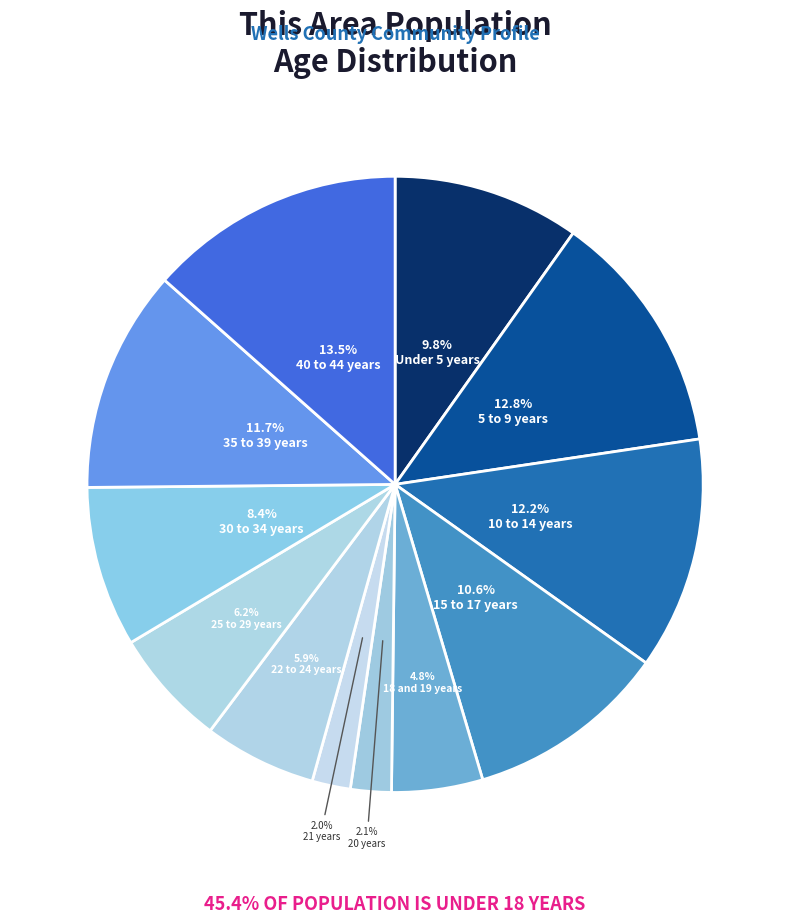

Which slice is the largest?

40 to 44 years